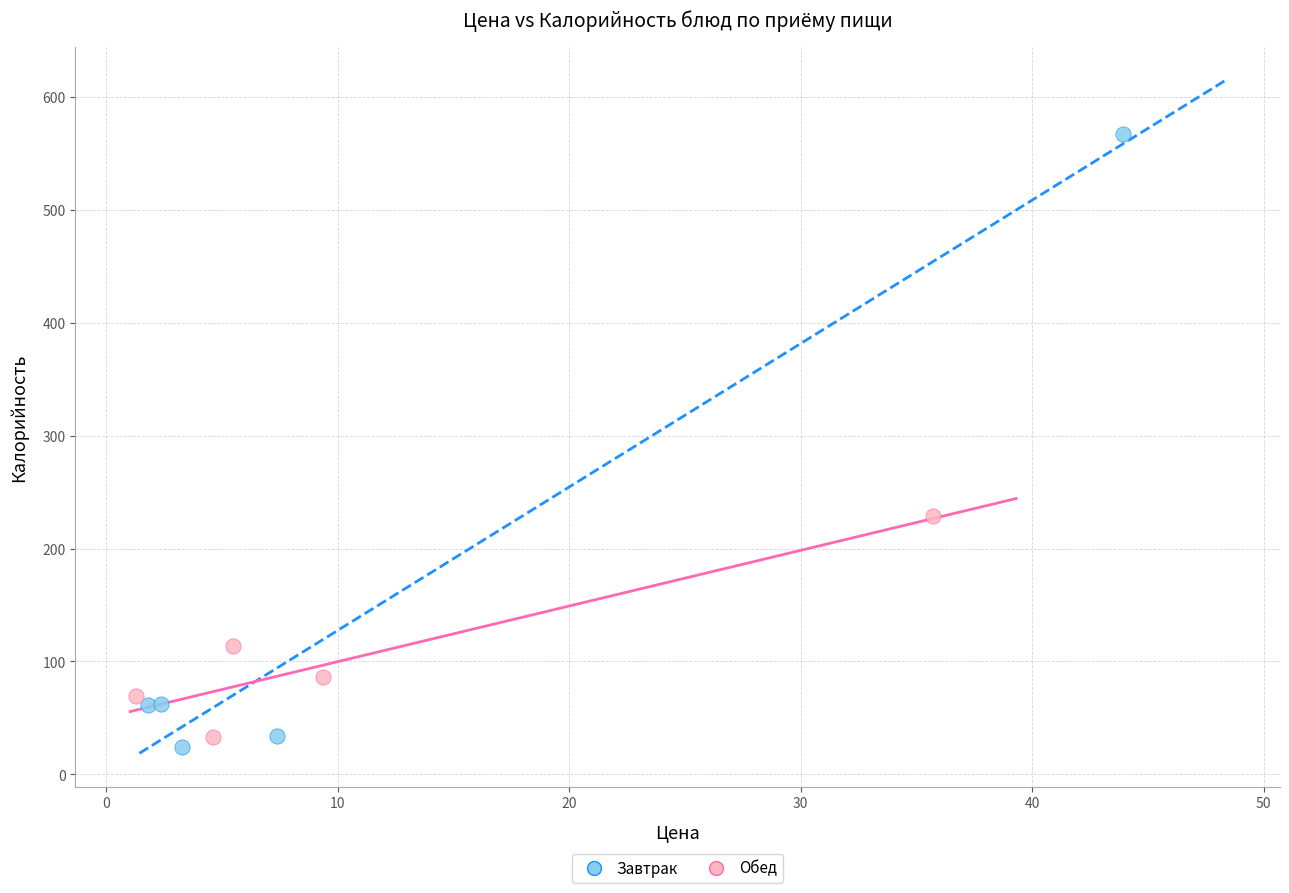

Which series contains the highest Y value?

Завтрак